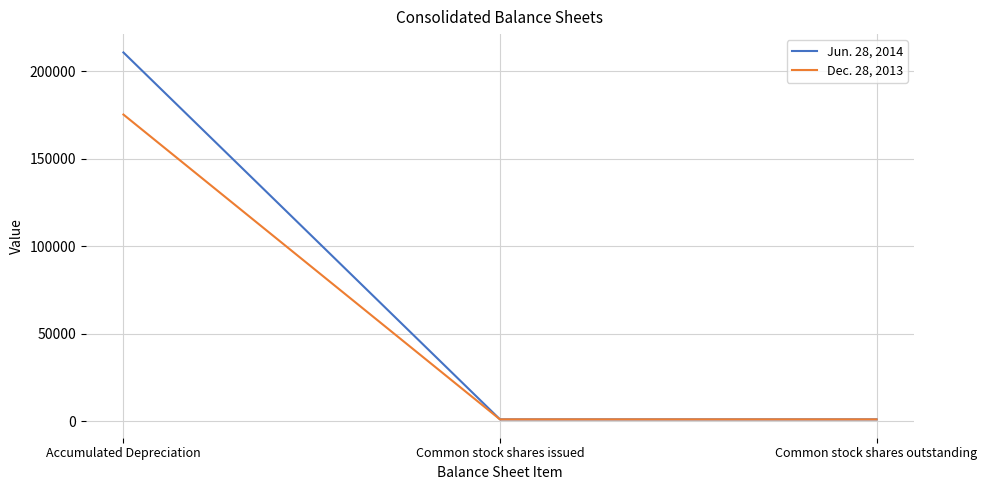

Is it true that Dec. 28, 2013 equals 299859 at Accumulated Depreciation?

False